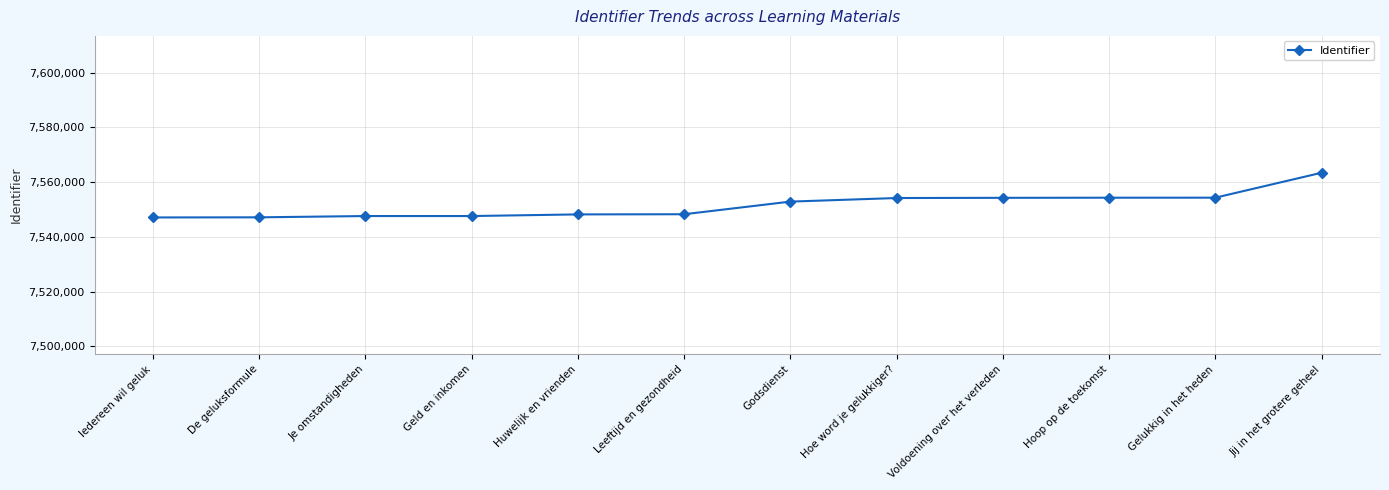

What is the ratio of the value at De geluksformule to the value at Voldoening over het verleden?

1.0